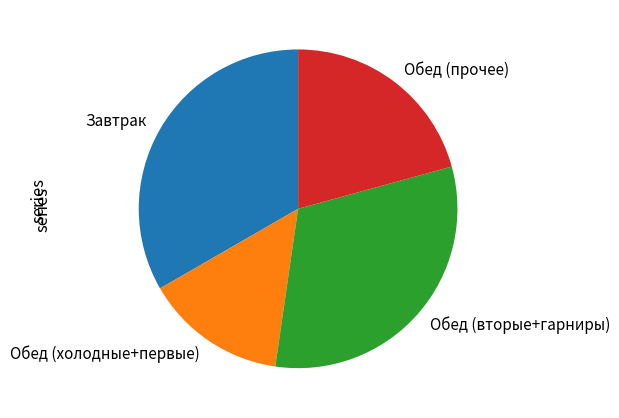

Which category has the smallest portion of the pie?

Обед (холодные+первые)